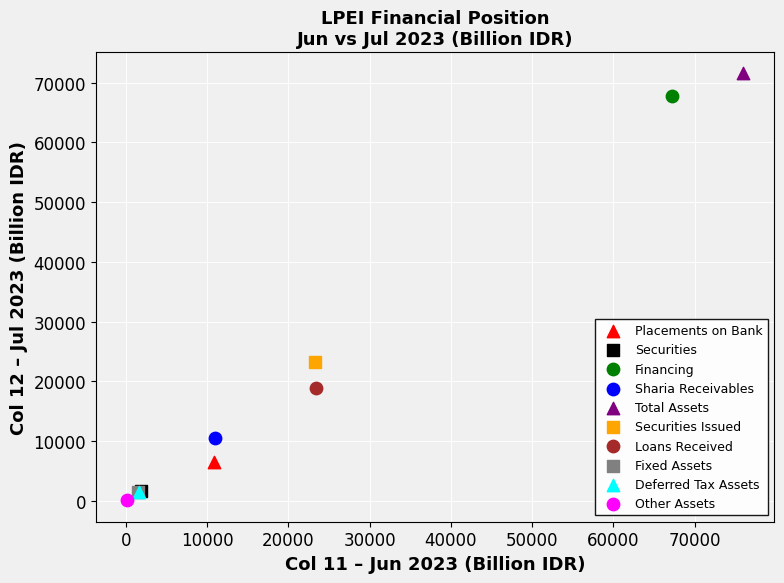

What are all the series names shown in the legend?

Placements on Bank, Securities, Financing, Sharia Receivables, Total Assets, Securities Issued, Loans Received, Fixed Assets, Deferred Tax Assets, Other Assets